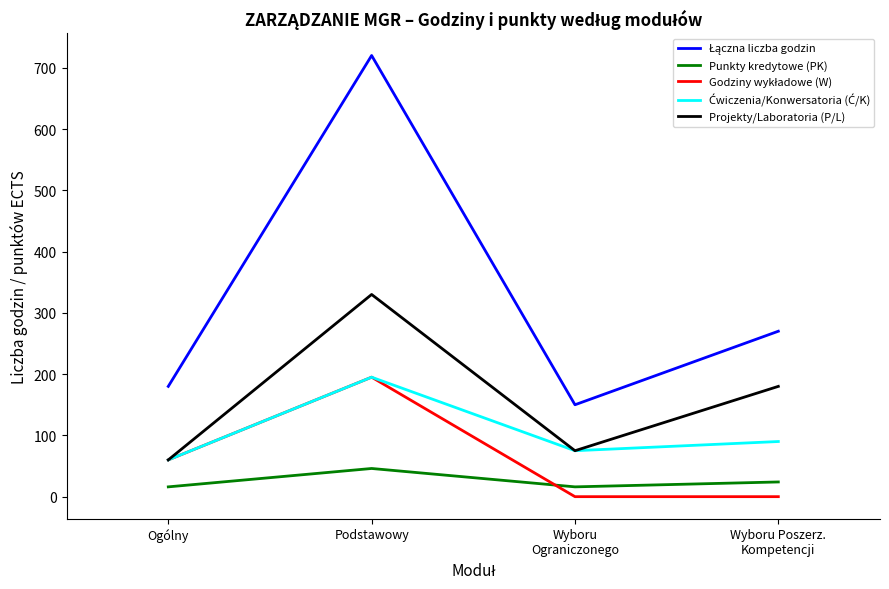

Does the chart have visible grid lines?

No